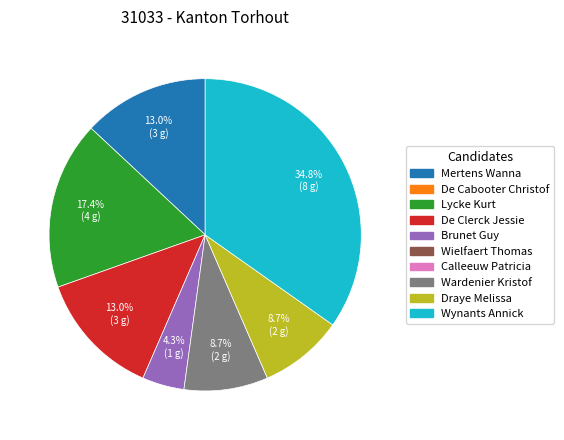

Is there a majority slice in this chart?

No